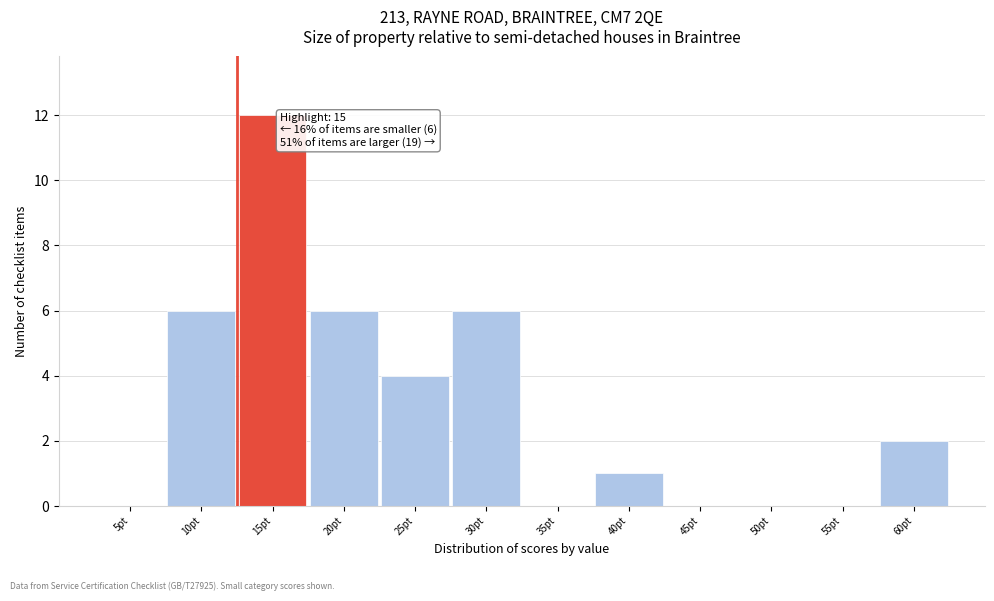

Reading left to right, what are all the values shown in this chart?

5pt=0	10pt=6	15pt=12	20pt=6	25pt=4	30pt=6	35pt=0	40pt=1	45pt=0	50pt=0	55pt=0	60pt=2